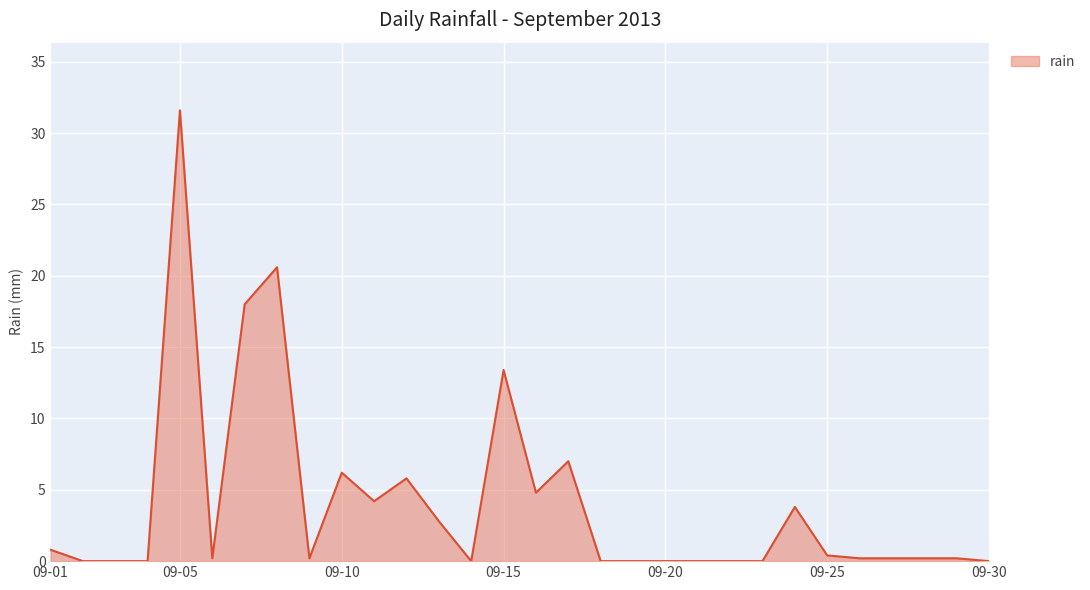

What is the maximum value shown in the chart?

31.6